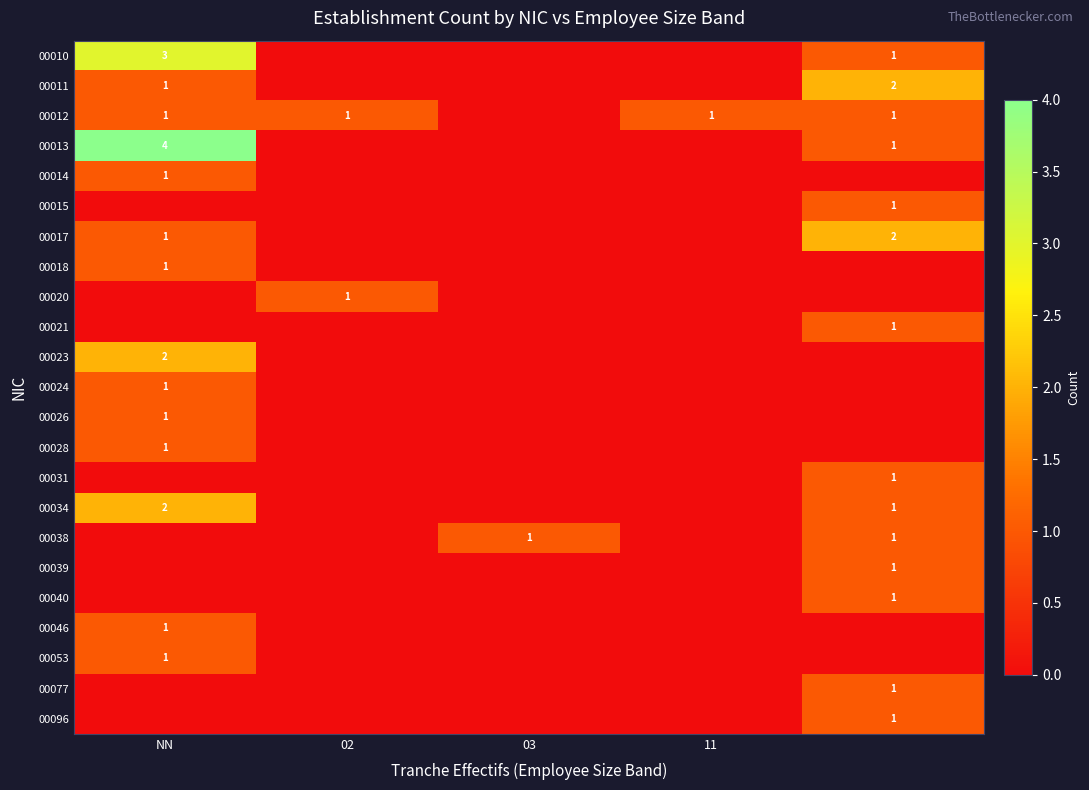

The value of 00014 at NN is 2. True or false?

False